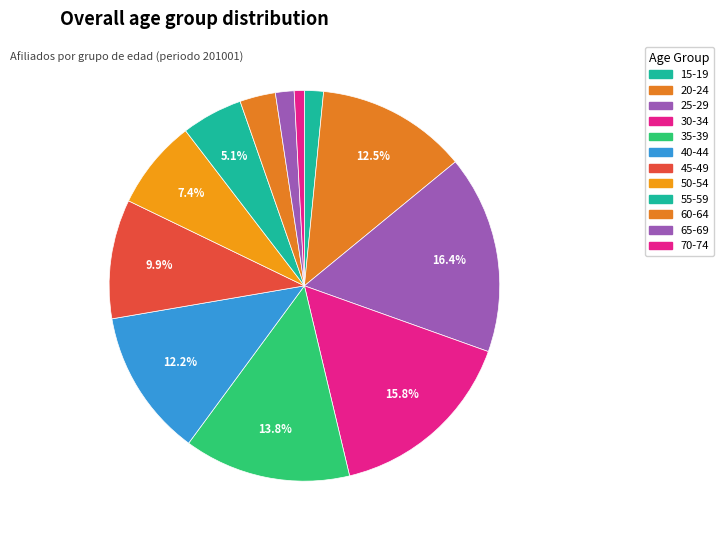

Rank the categories by value from lowest to highest.

70-74, 65-69, 15-19, 60-64, 55-59, 50-54, 45-49, 40-44, 20-24, 35-39, 30-34, 25-29